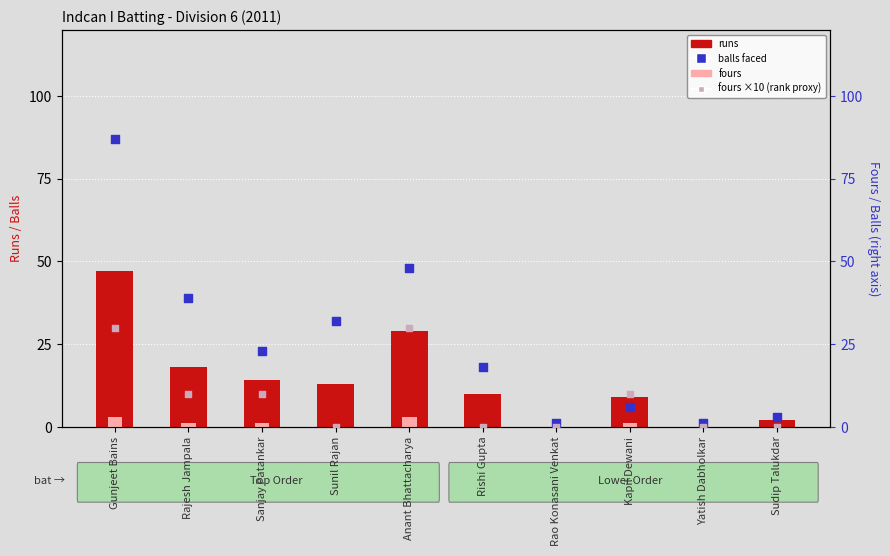

What are all the series names shown in the legend?

runs, fours, balls (# faced), fours ×10 (rank proxy)